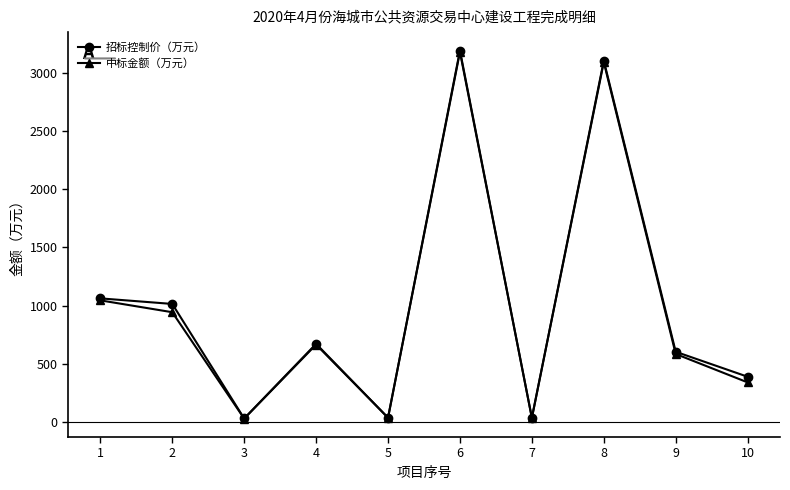

True or false: 中标金额（万元） has more than 2 interior local peaks.

True